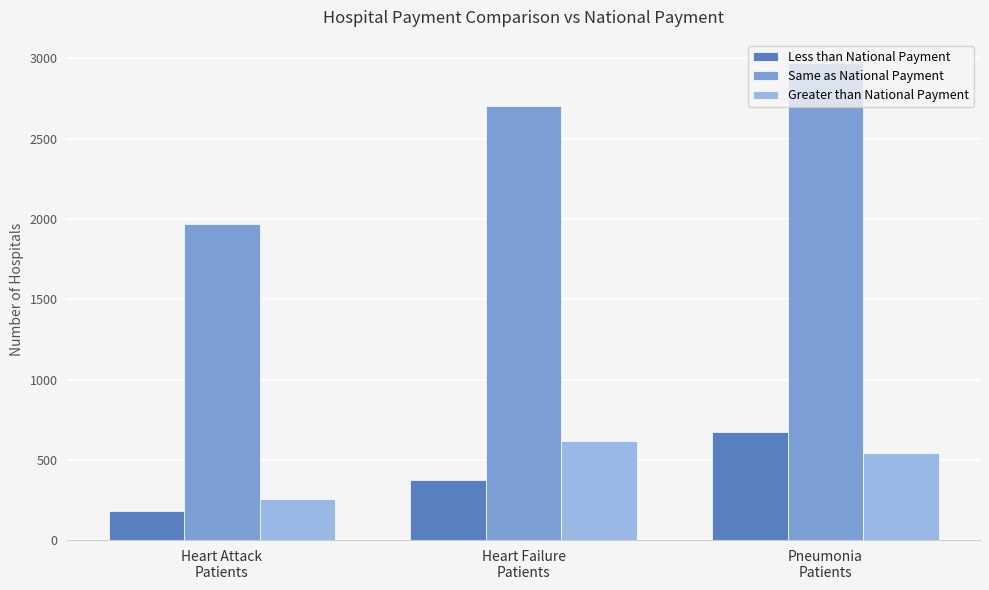

What is the minimum value shown in the chart?

182